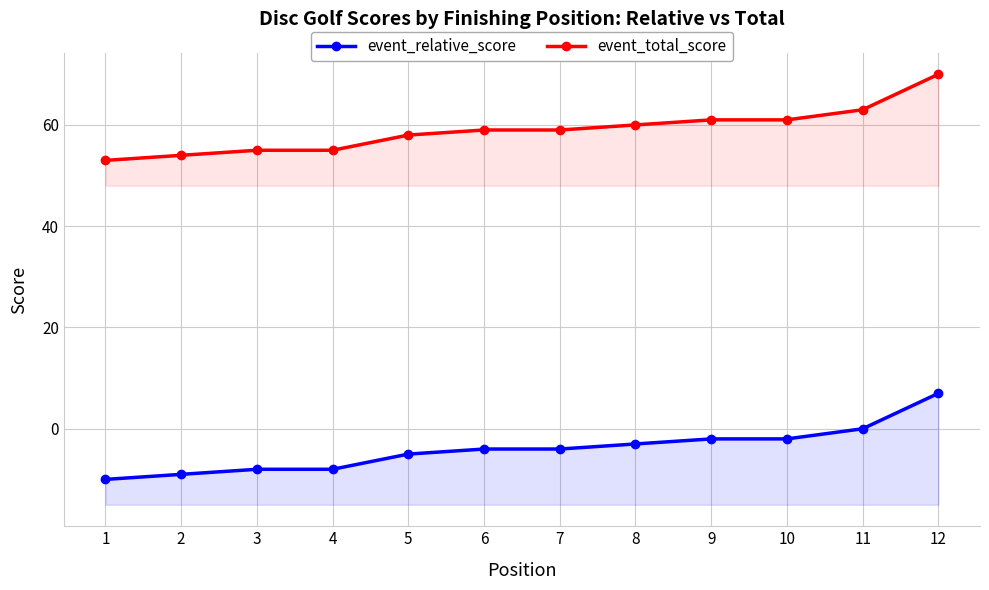

Does the chart display data point markers on the line(s)?

Yes